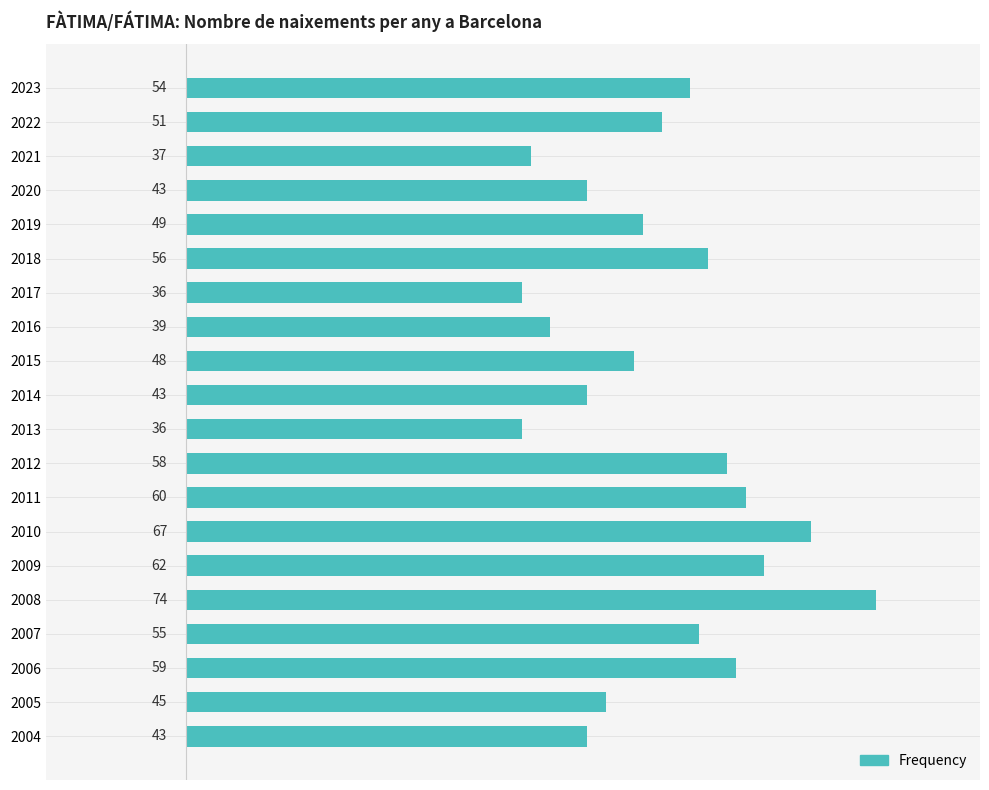

Reading top to bottom, extract all data points from this chart.

2023=54	2022=51	2021=37	2020=43	2019=49	2018=56	2017=36	2016=39	2015=48	2014=43	2013=36	2012=58	2011=60	2010=67	2009=62	2008=74	2007=55	2006=59	2005=45	2004=43